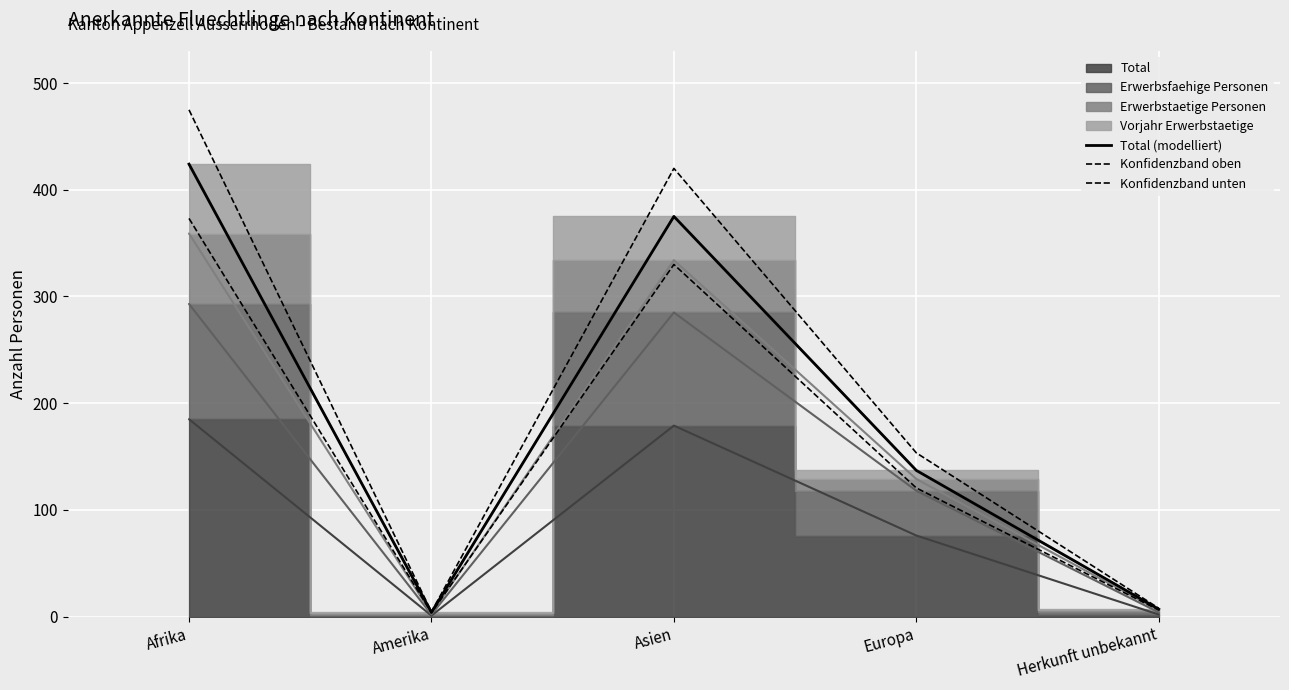

What is the total value across all series at Afrika?

1272.0